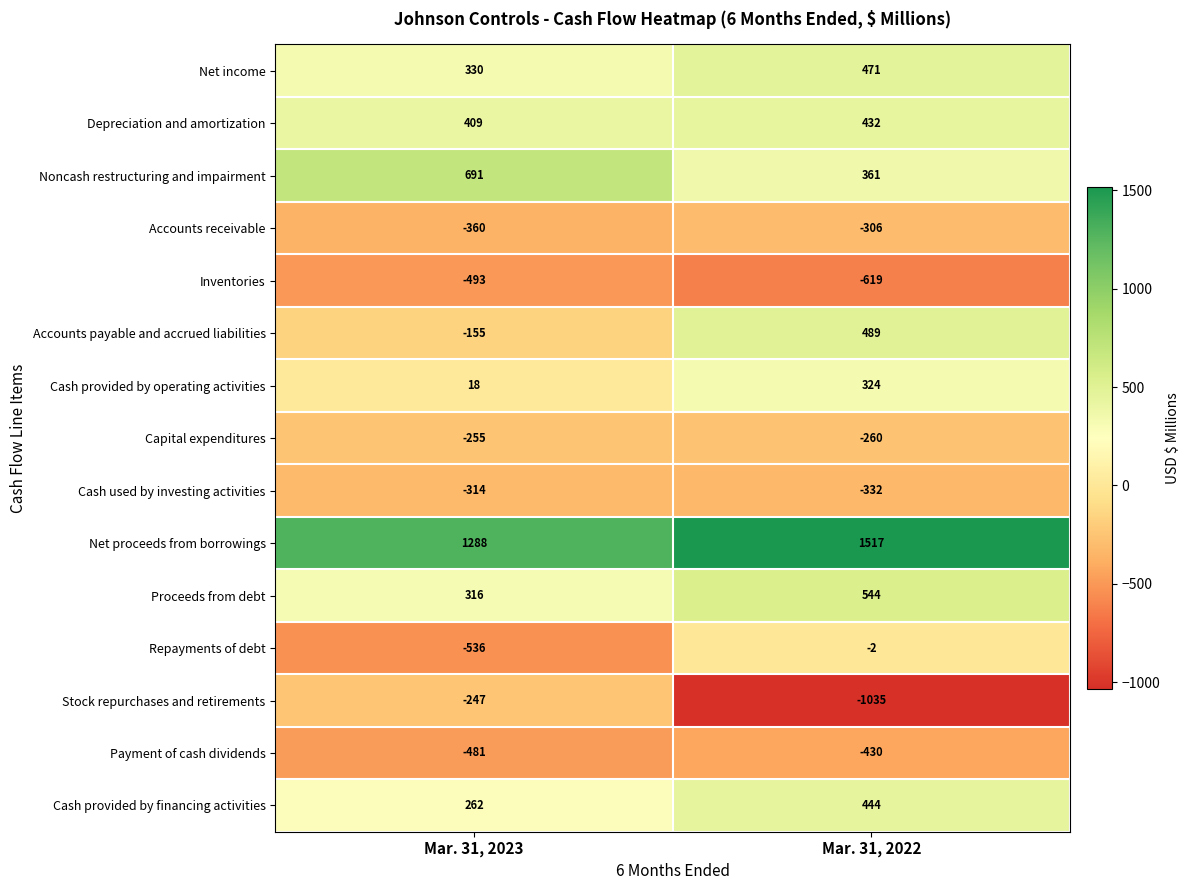

What value does the Cash provided by financing activities series have at Mar. 31, 2022, to the nearest 50?

450